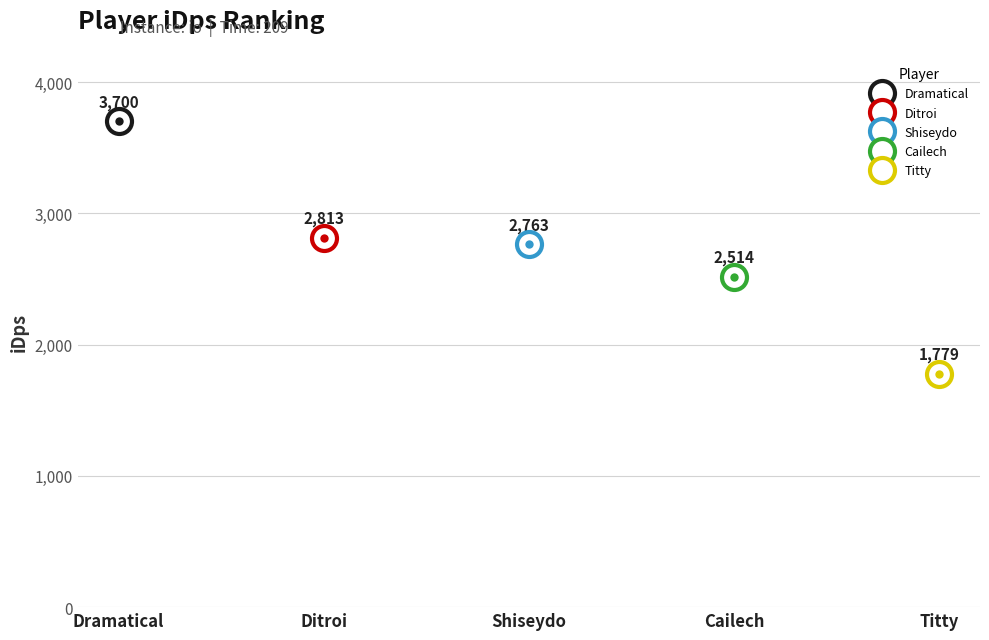

Reading left to right, extract all data points from this chart.

3700.0	2813.4	2762.5	2514.5	1778.6